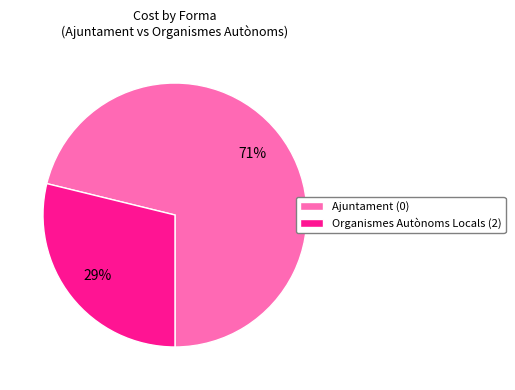

Is Ajuntament (0) the majority of the pie?

Yes